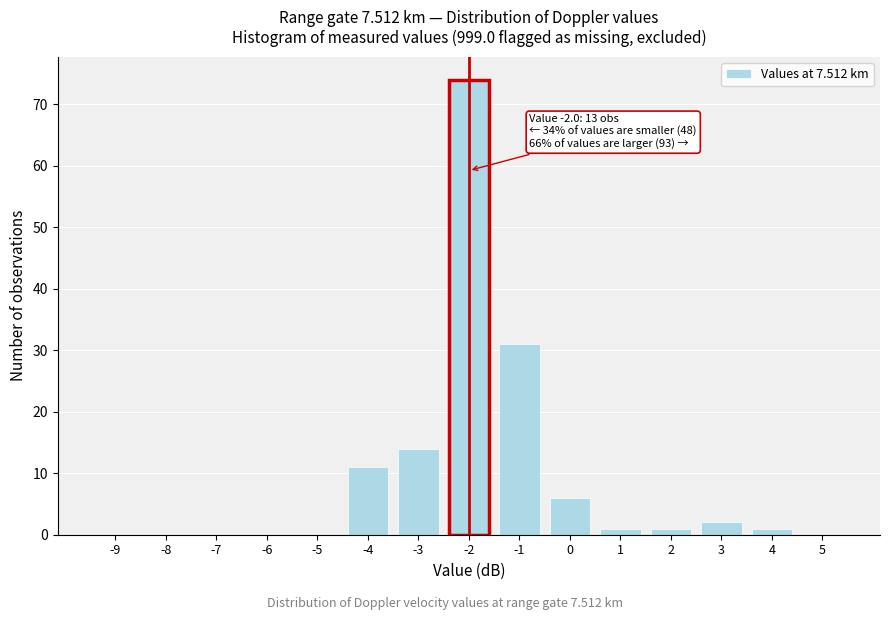

Which range on the x-axis has the tallest bar?

-2.5 to -1.5